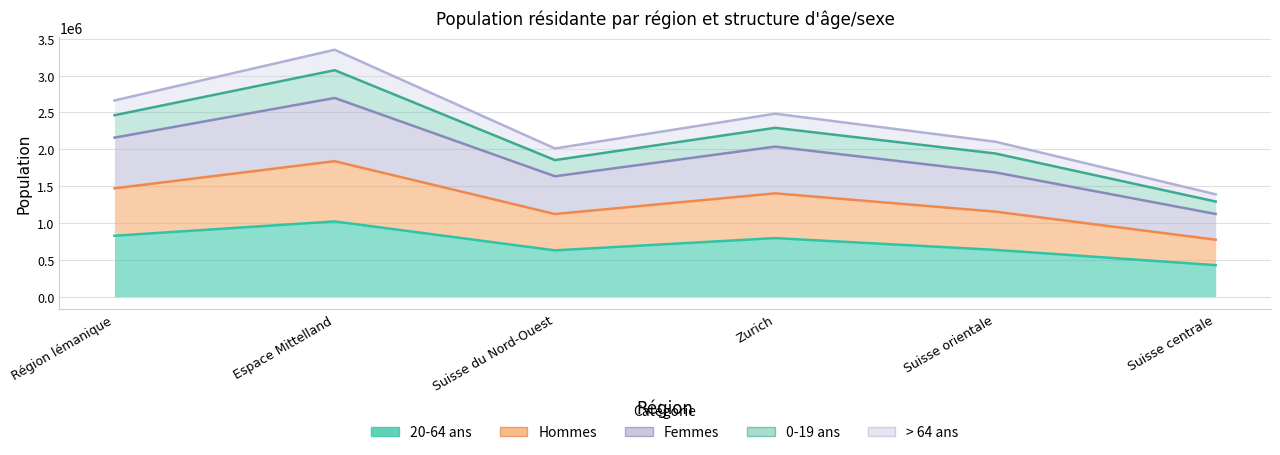

True or false: Femmes and > 64 ans intersect in this chart.

False